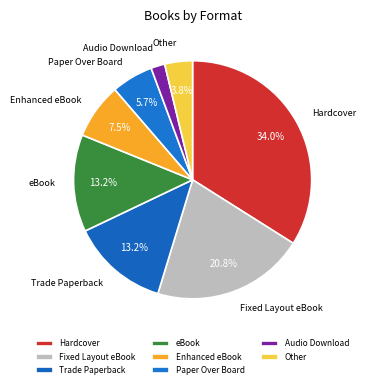

How many segments does this pie chart have?

8